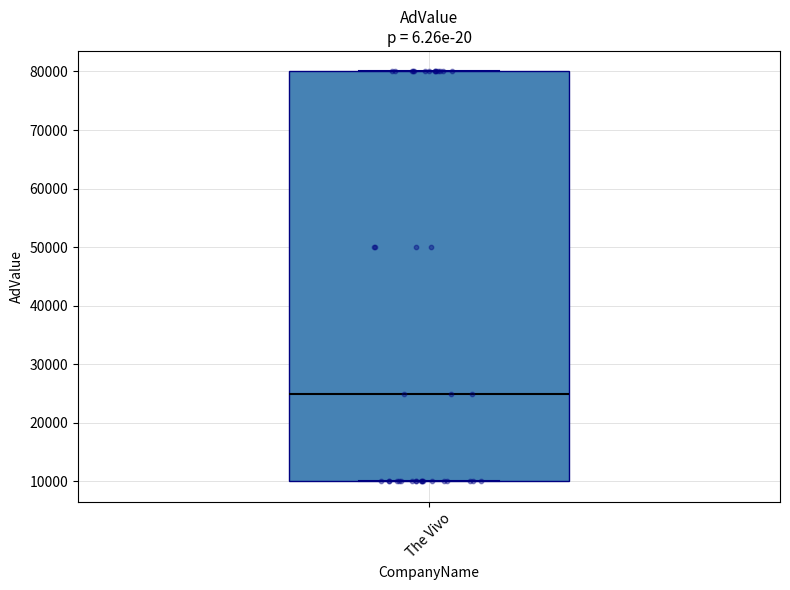

Read this box plot against the y-axis: the position of the median line, the range covered by the box, and the ends of both whiskers. The values are not printed on the chart, so give them approximately, as read against the axis.

median 25000, box 10000 to 80000, whiskers 10000 to 80000